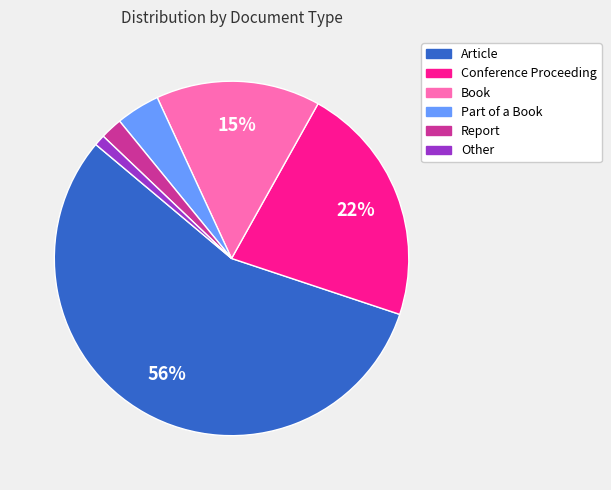

To the nearest percent, what portion does Article represent?

56%